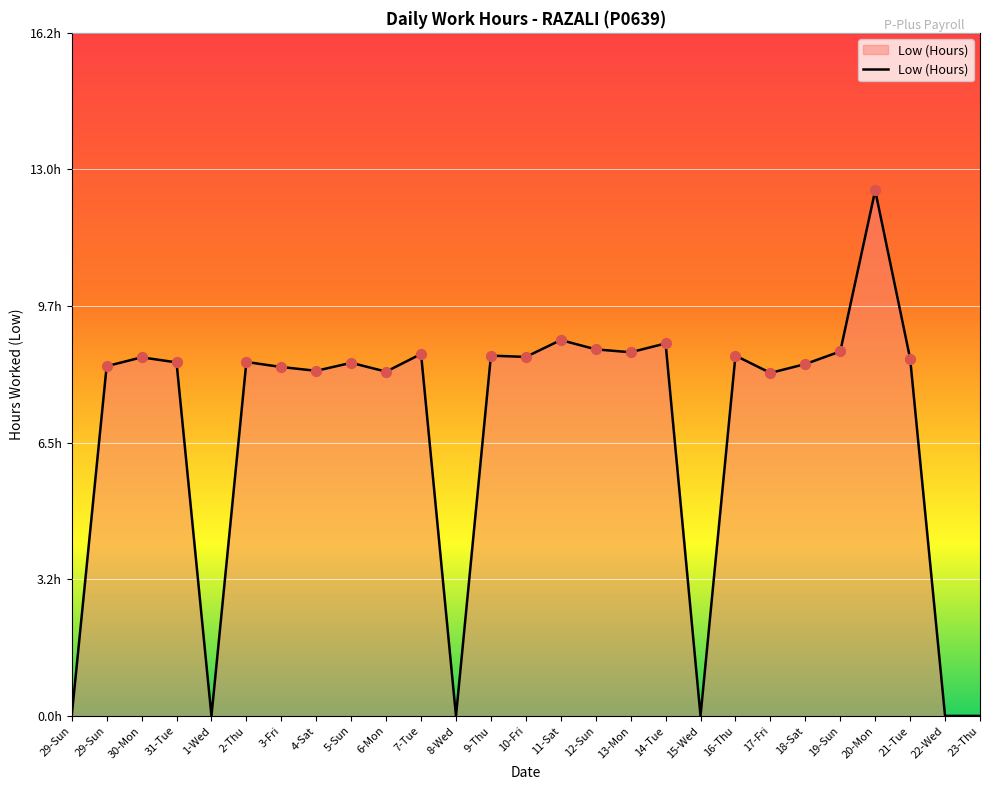

What is the change in value from 30-Mon to 17-Fri?

-0.4